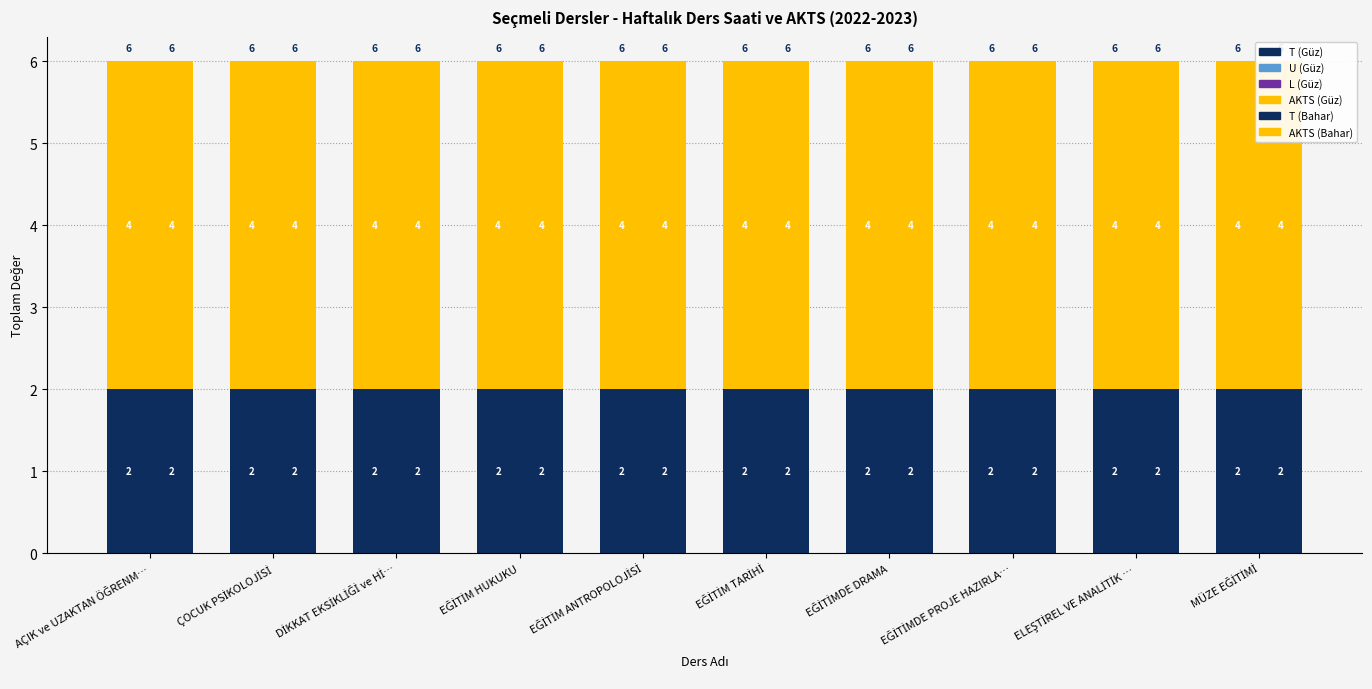

At which category is the sum across all series the highest?

AÇIK ve UZAKTAN ÖĞRENM…